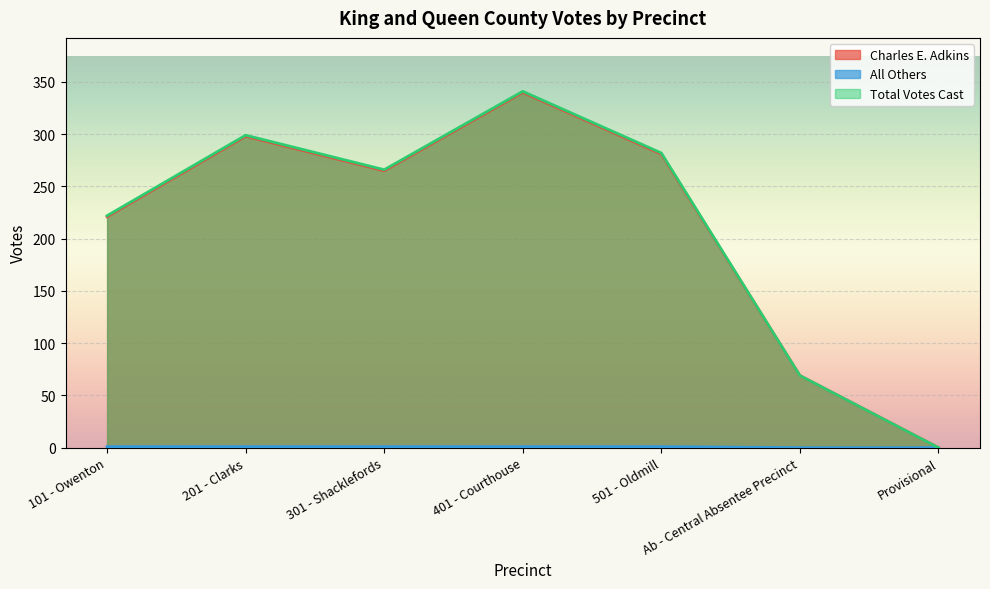

What position from the left is Ab - Central Absentee Precinct?

6